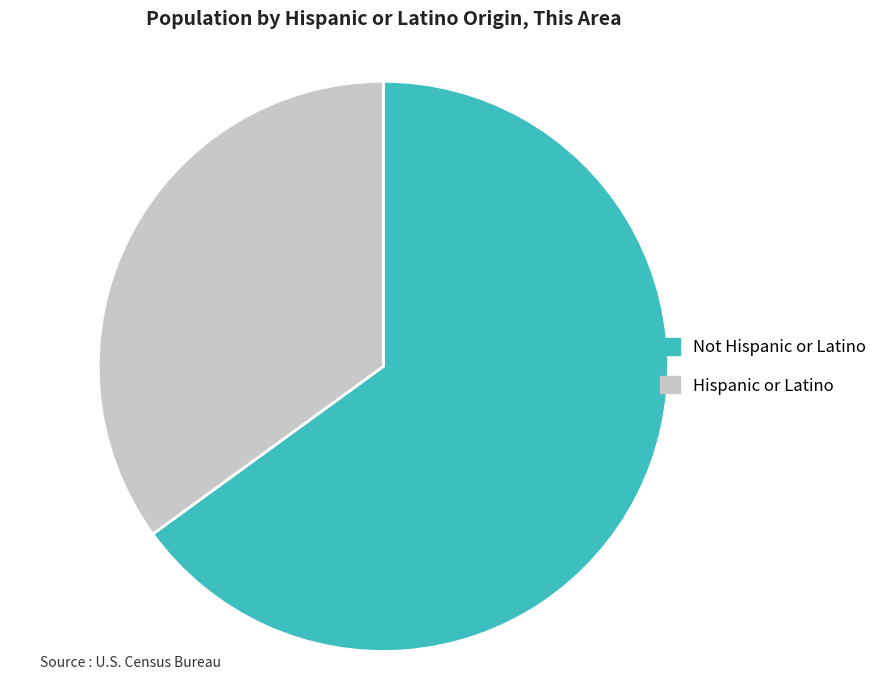

Count the number of slices in the pie.

2